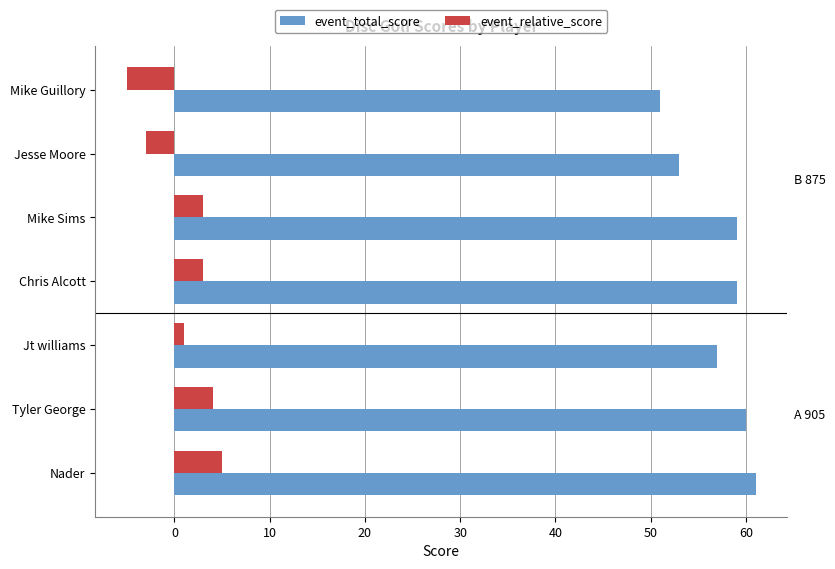

At which label is event_relative_score closest to 0?

Jt williams